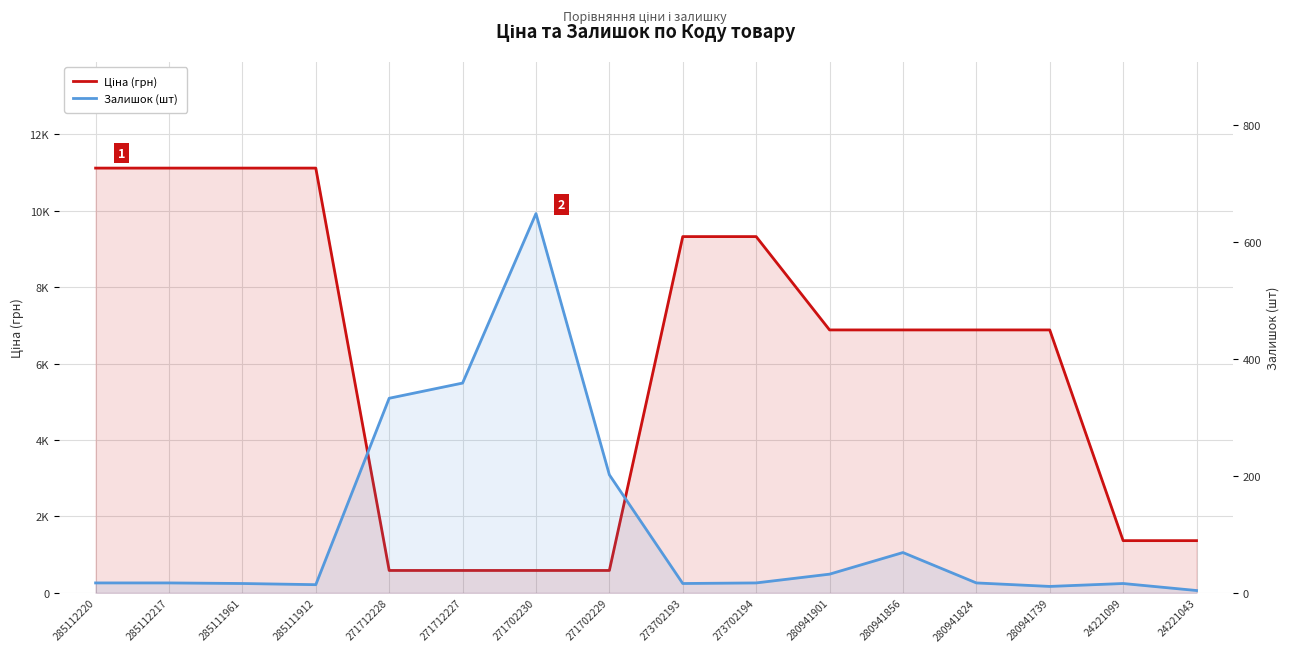

Reading right to left, what are all the values shown in this chart?

Ціна (грн): 24221043=1366.3	24221099=1366.3	280941739=6879.5	280941824=6879.5	280941856=6879.5	280941901=6879.5	273702194=9321.4	273702193=9321.4	271702229=586.0	271702230=586.0	271712227=586.0	271712228=586.0	285111912=11113.6	285111961=11113.6	285112217=11113.6	285112220=11113.6
Залишок (шт): 24221043=4.0	24221099=16.0	280941739=11.0	280941824=17.0	280941856=69.0	280941901=32.0	273702194=17.0	273702193=16.0	271702229=202.0	271702230=649.0	271712227=359.0	271712228=333.0	285111912=14.0	285111961=16.0	285112217=17.0	285112220=17.0